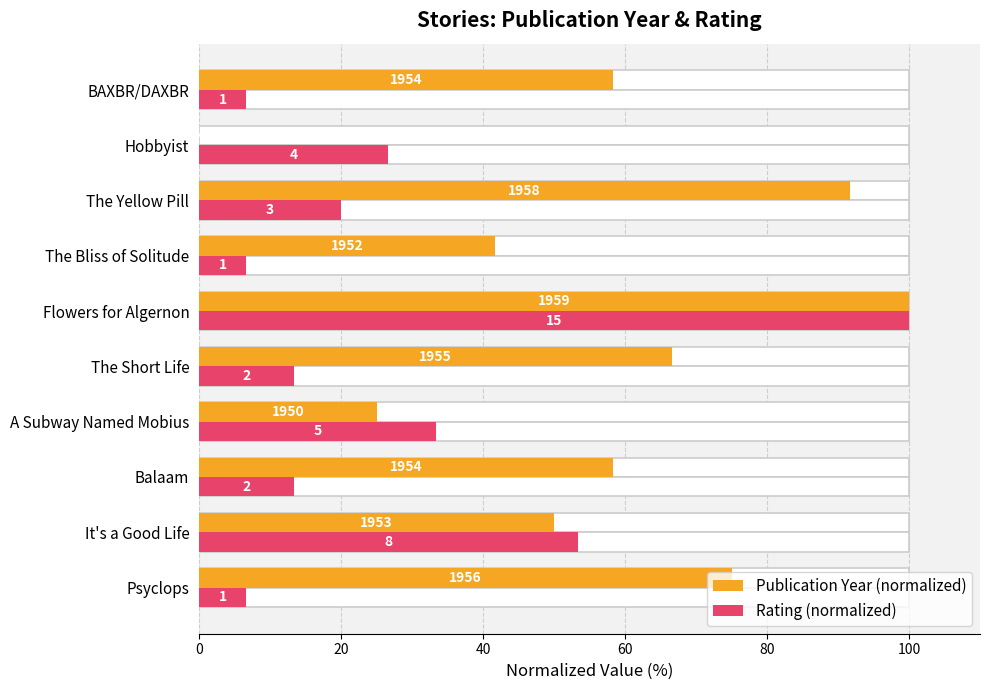

What is the sum of the Publication Year (normalized) values at Flowers for Algernon and It's a Good Life?

150.0